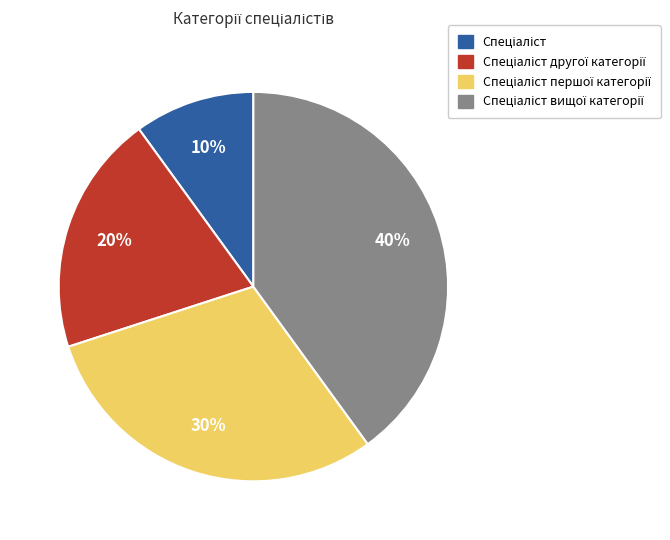

Is there a majority slice in this chart?

No